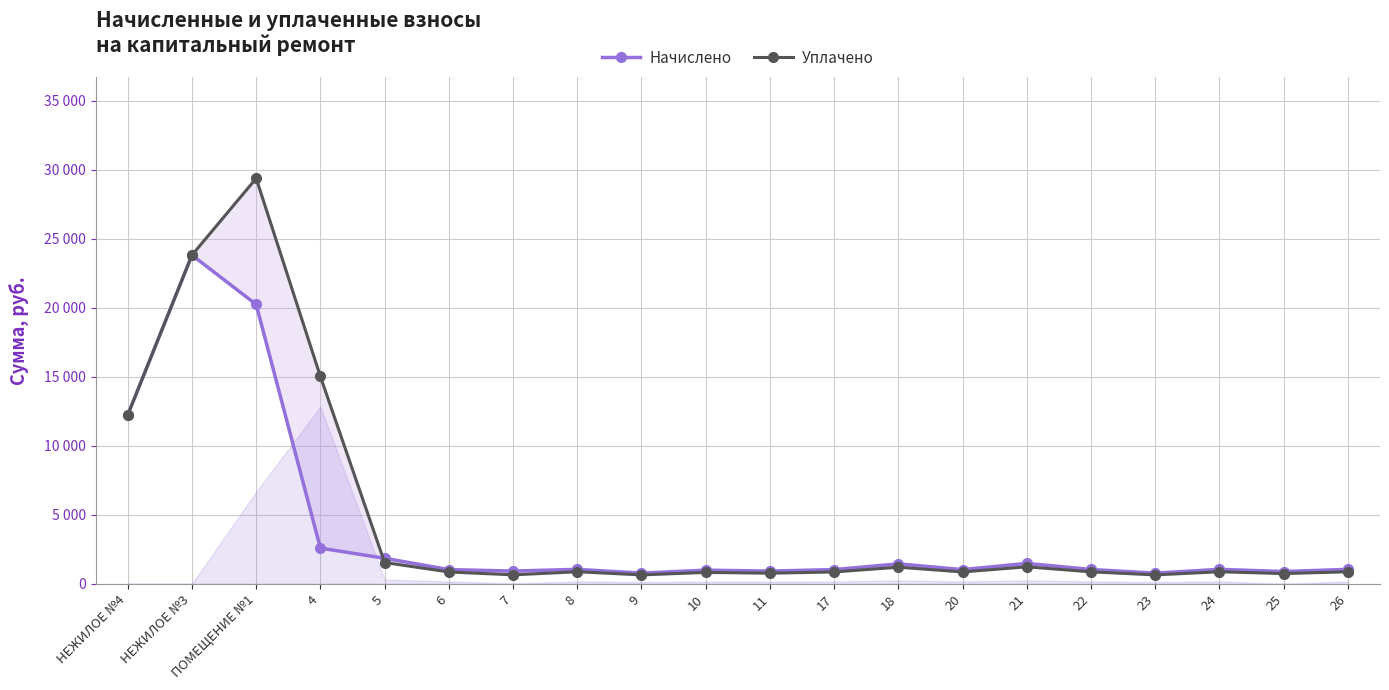

Count the number of categories in the chart.

20